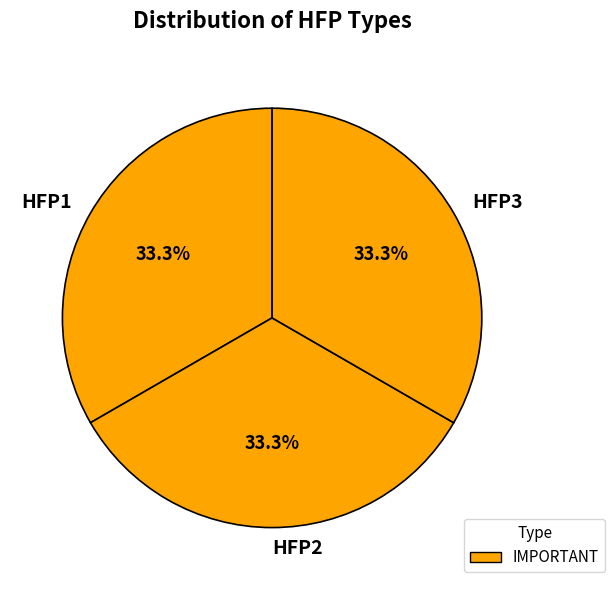

To the nearest percent, what portion does HFP3 represent?

33%